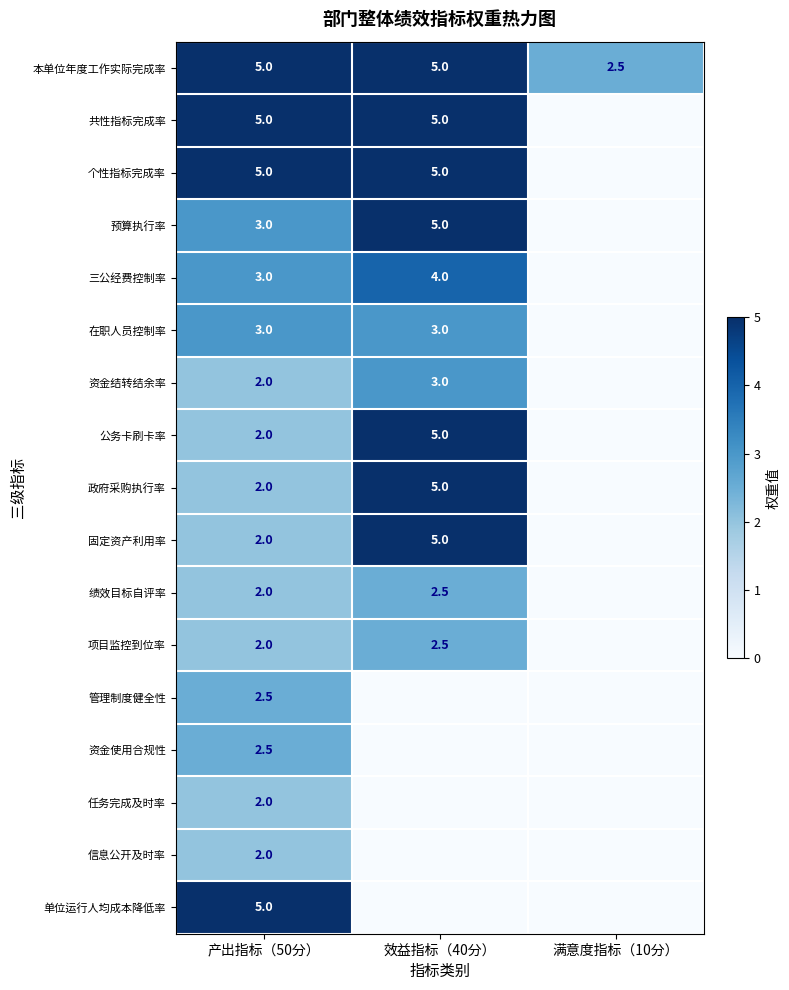

Is it true that 资金使用合规性 equals 1.4 at 产出指标（50分）?

False